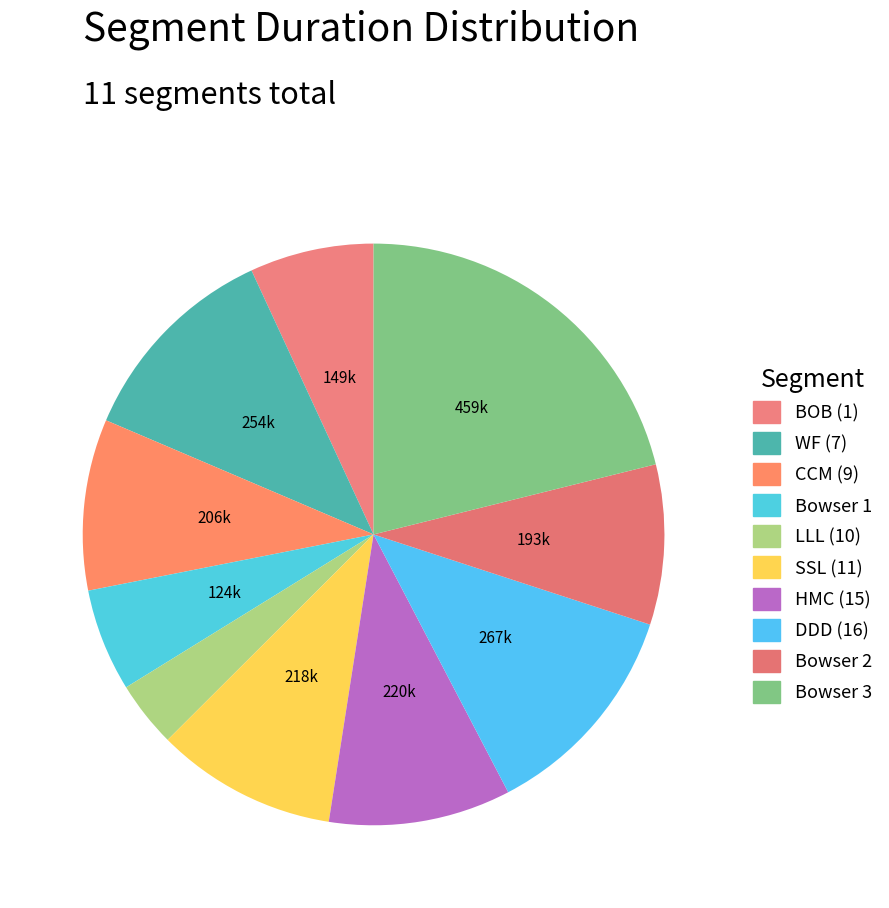

How many segments does this pie chart have?

10